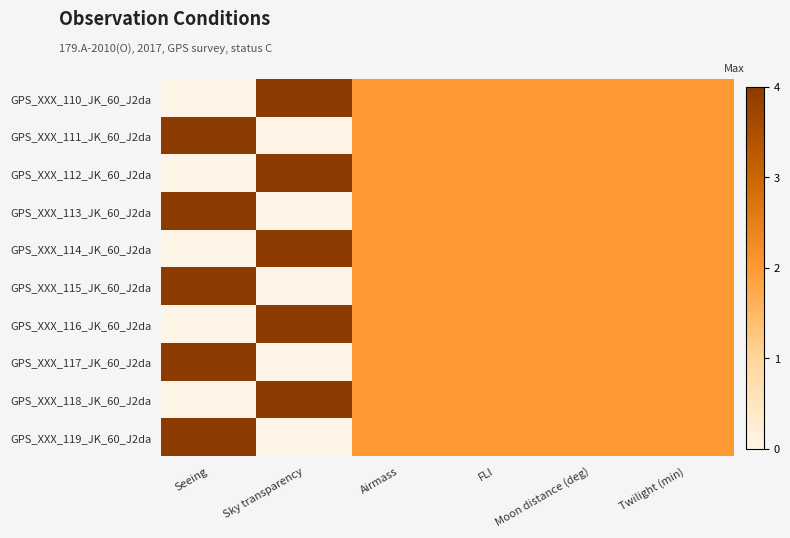

Reading left to right, what are all the values shown in this chart?

GPS_XXX_110_JK_60_J2da: Seeing=0	Sky transparency=4	Airmass=2	FLI=2	Moon distance (deg)=2	Twilight (min)=2
GPS_XXX_111_JK_60_J2da: Seeing=4	Sky transparency=0	Airmass=2	FLI=2	Moon distance (deg)=2	Twilight (min)=2
GPS_XXX_112_JK_60_J2da: Seeing=0	Sky transparency=4	Airmass=2	FLI=2	Moon distance (deg)=2	Twilight (min)=2
GPS_XXX_113_JK_60_J2da: Seeing=4	Sky transparency=0	Airmass=2	FLI=2	Moon distance (deg)=2	Twilight (min)=2
GPS_XXX_114_JK_60_J2da: Seeing=0	Sky transparency=4	Airmass=2	FLI=2	Moon distance (deg)=2	Twilight (min)=2
GPS_XXX_115_JK_60_J2da: Seeing=4	Sky transparency=0	Airmass=2	FLI=2	Moon distance (deg)=2	Twilight (min)=2
GPS_XXX_116_JK_60_J2da: Seeing=0	Sky transparency=4	Airmass=2	FLI=2	Moon distance (deg)=2	Twilight (min)=2
GPS_XXX_117_JK_60_J2da: Seeing=4	Sky transparency=0	Airmass=2	FLI=2	Moon distance (deg)=2	Twilight (min)=2
GPS_XXX_118_JK_60_J2da: Seeing=0	Sky transparency=4	Airmass=2	FLI=2	Moon distance (deg)=2	Twilight (min)=2
GPS_XXX_119_JK_60_J2da: Seeing=4	Sky transparency=0	Airmass=2	FLI=2	Moon distance (deg)=2	Twilight (min)=2